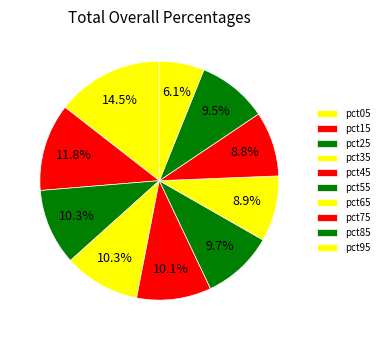

What is the smallest slice in the pie chart?

pct95